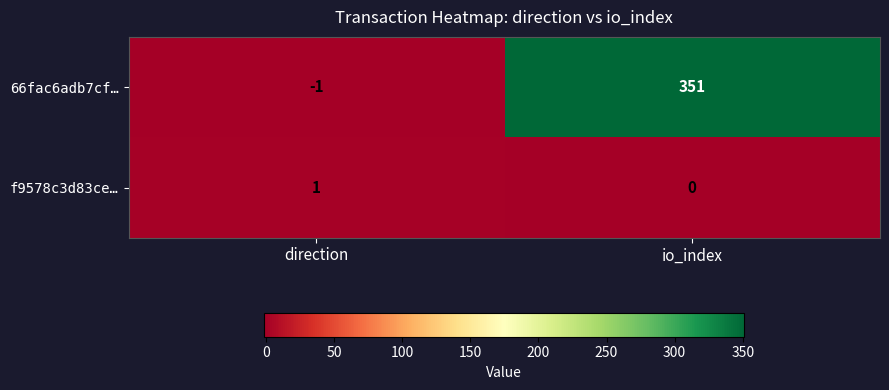

Which series has the largest total across all categories?

66fac6adb7cf…